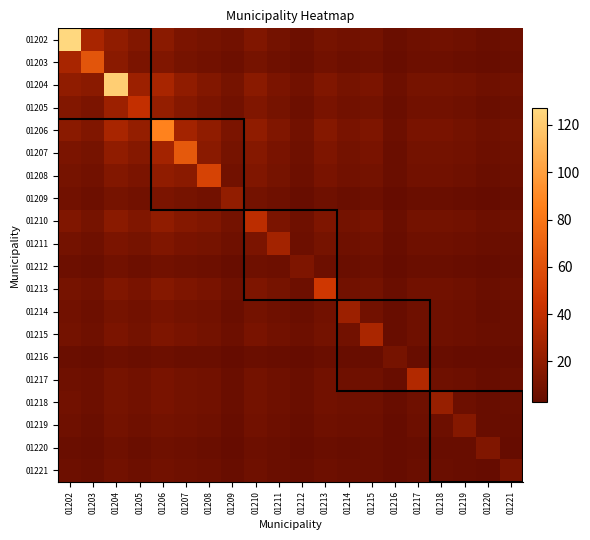

Which series has the widest spread of values?

01202